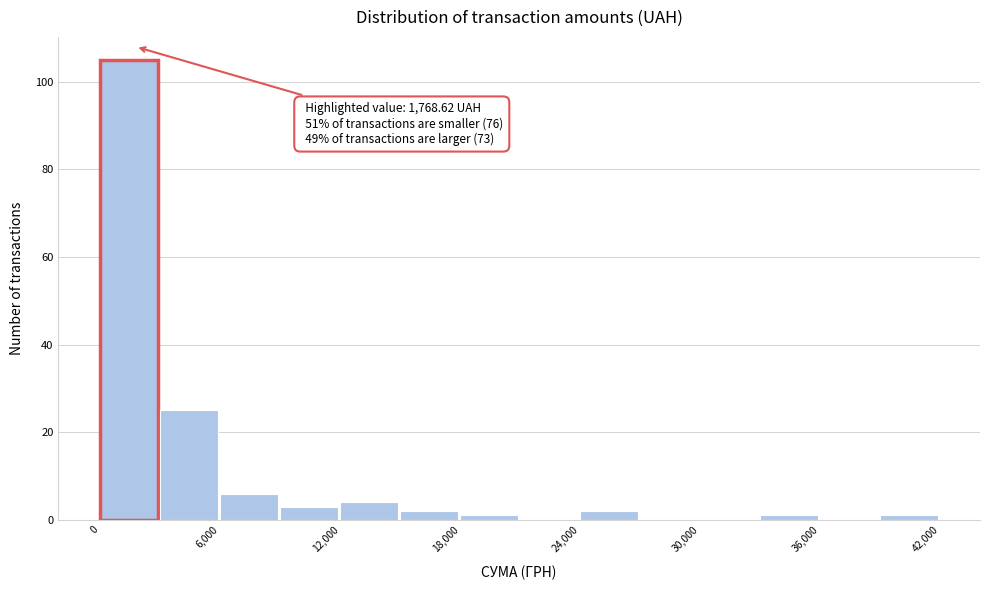

Read against the x-axis, roughly where is the centre of the tallest bar?

1000